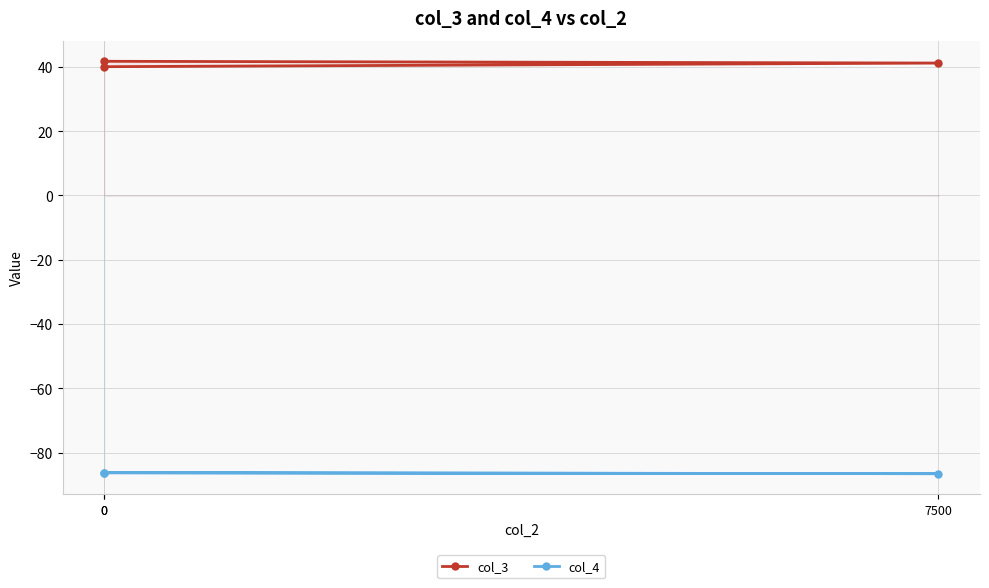

At 0, list the series in order from largest to smallest.

col_3, col_4